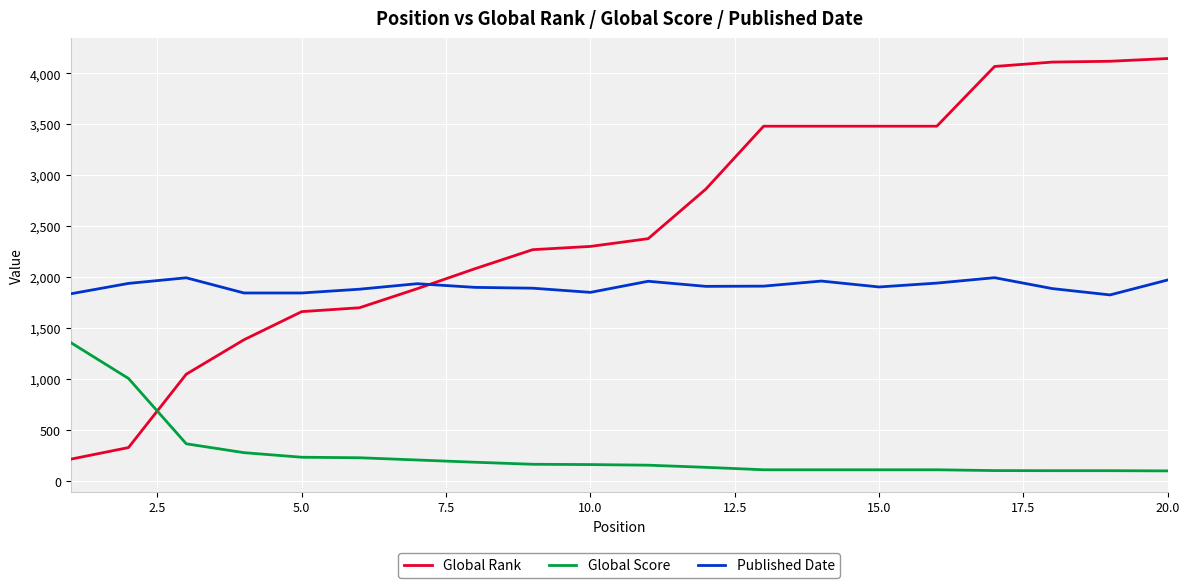

Which series has the largest total across all categories?

Global Rank